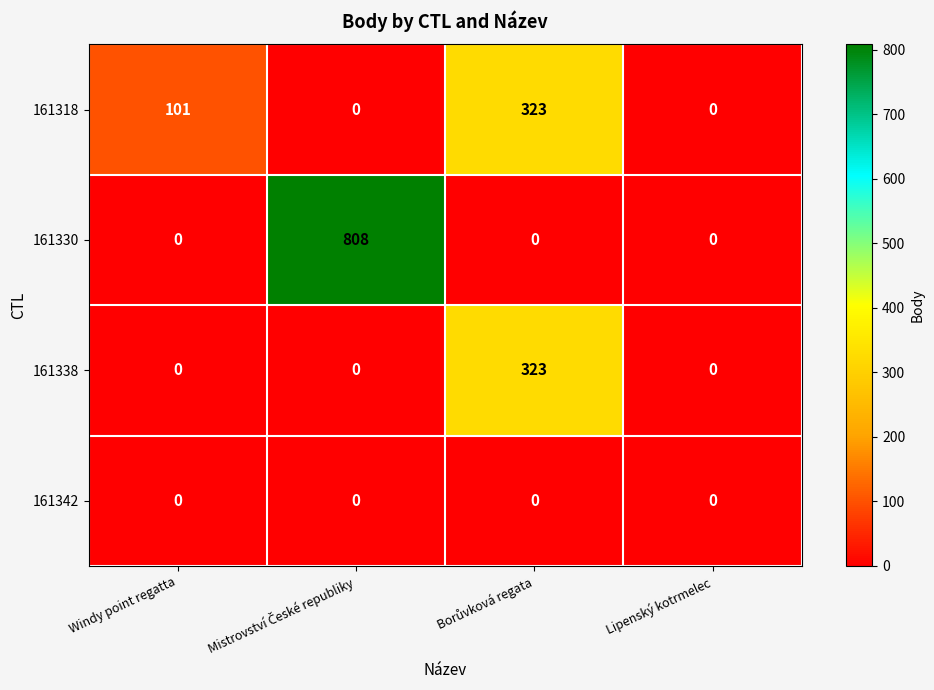

Which series has the largest total across all categories?

161330